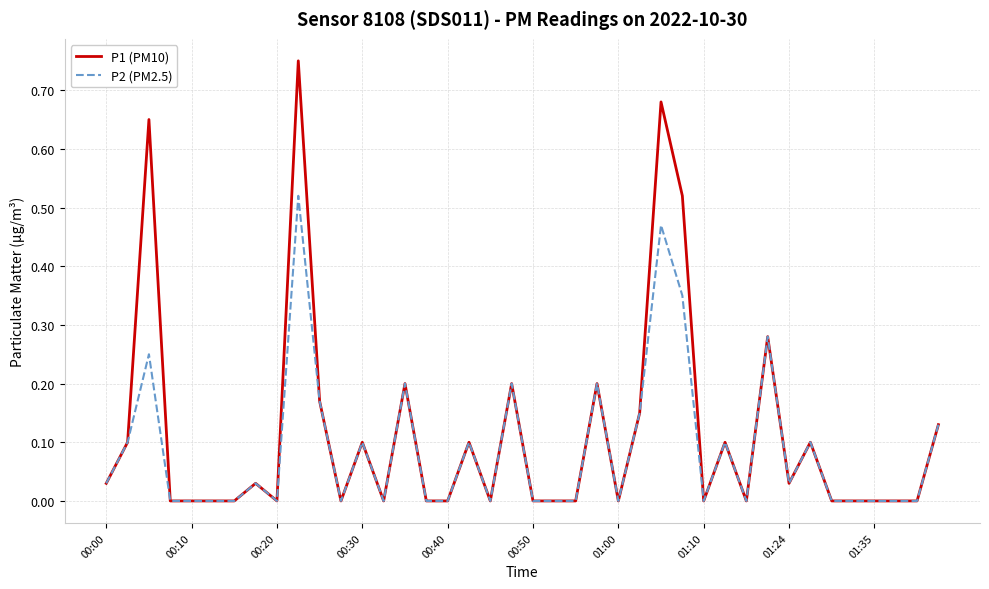

Which series has the widest spread of values?

P1 (PM10)